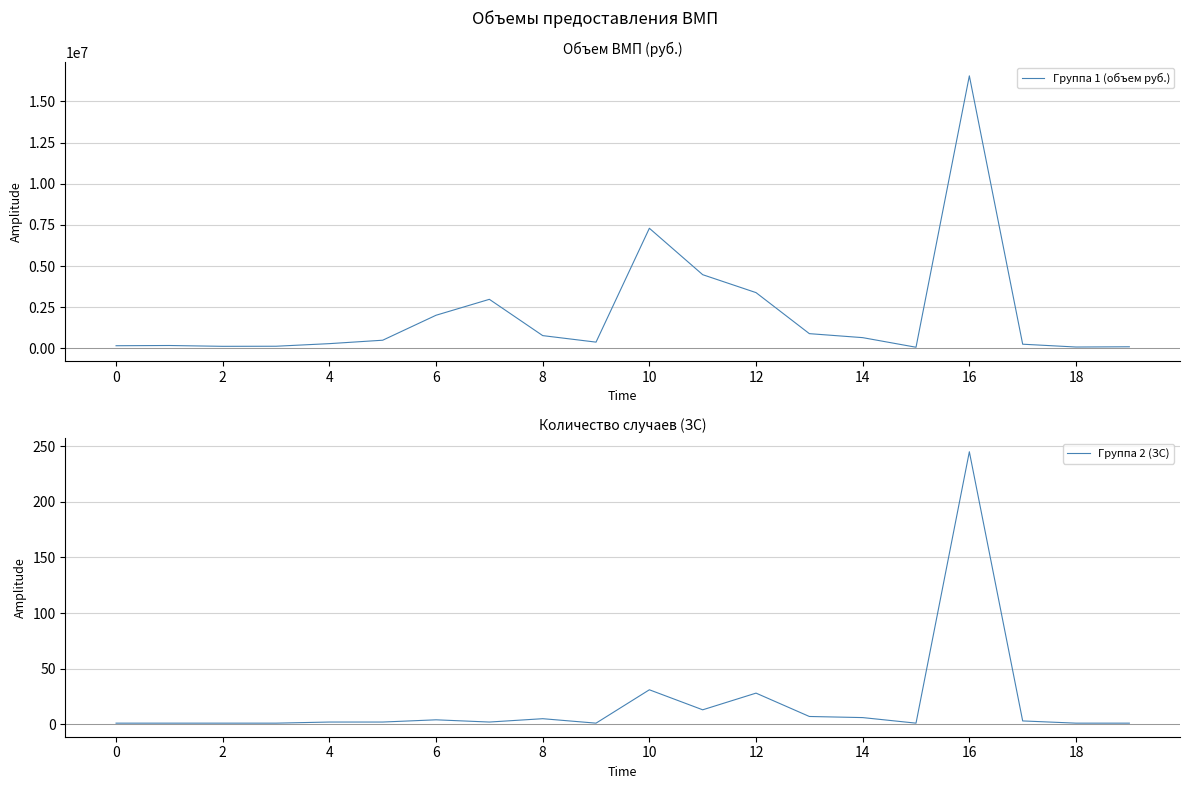

The Группа 1 (объем руб.) series shows 170302.3 at 2. True or false?

True